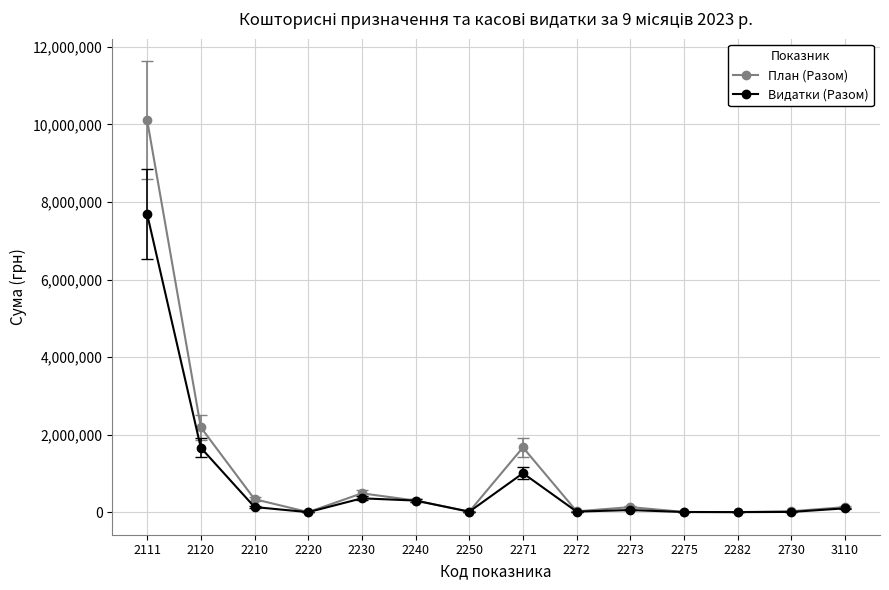

Which series has the largest range (max minus min)?

План (Разом)